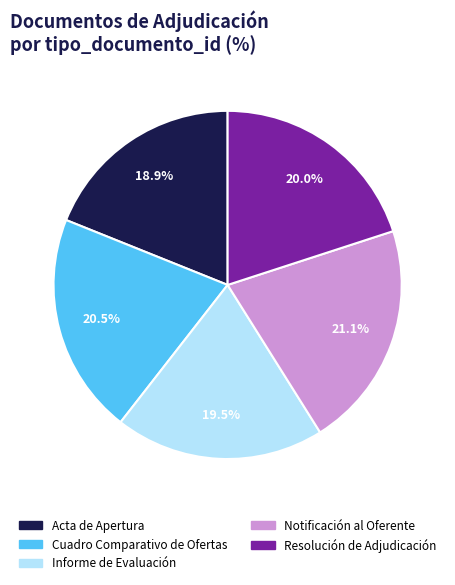

The Resolución de Adjudicación slice represents 33% of the pie. True or false?

False